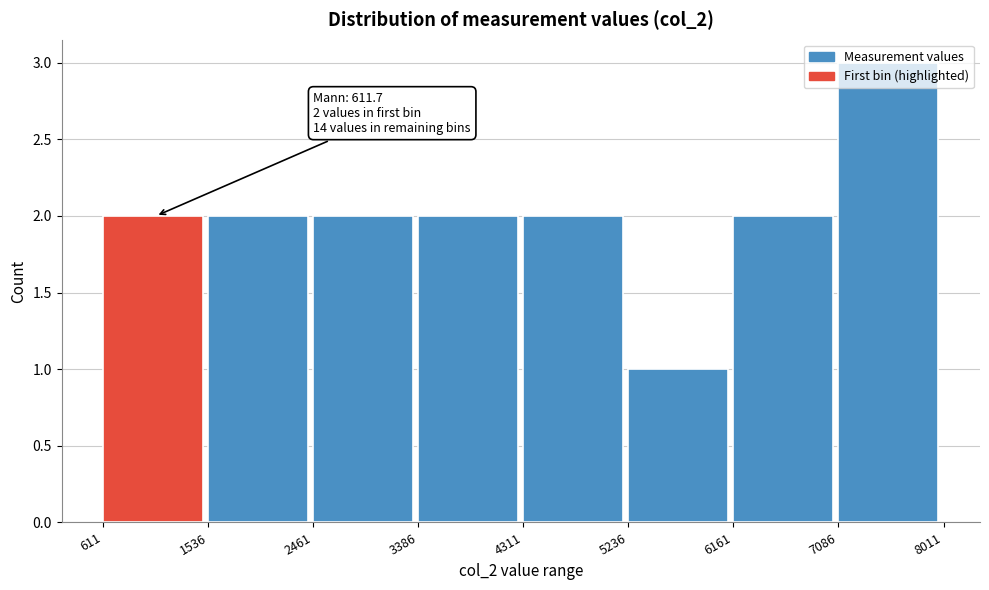

Which range on the x-axis has the tallest bar?

7086 to 8011